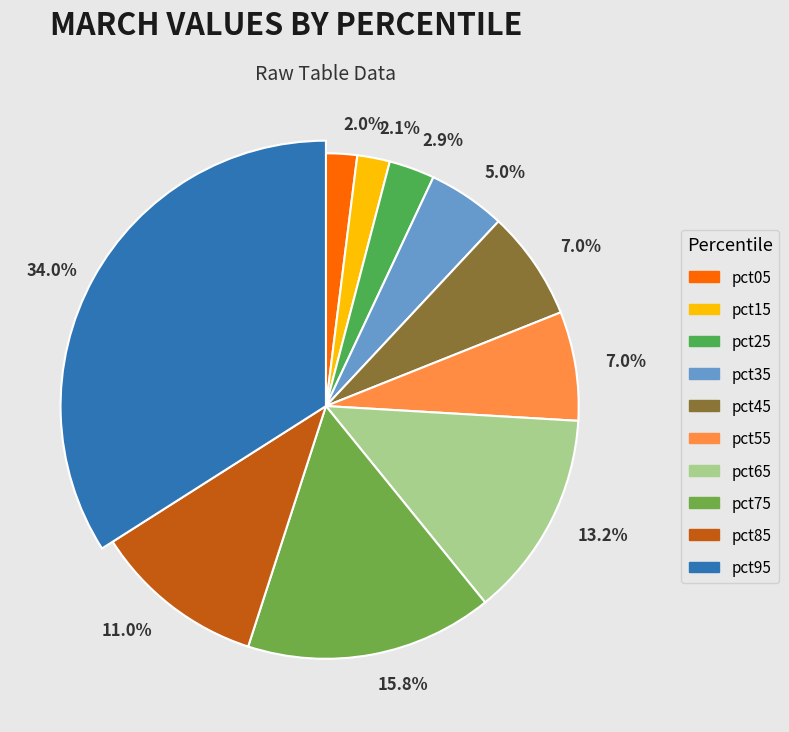

Combined, do pct55 and pct45 account for over 50%?

No